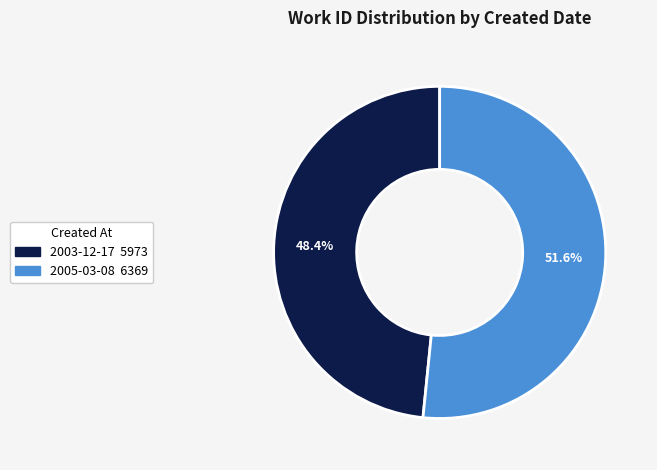

What percentage is the 2003-12-17 slice, to the nearest percent?

48%